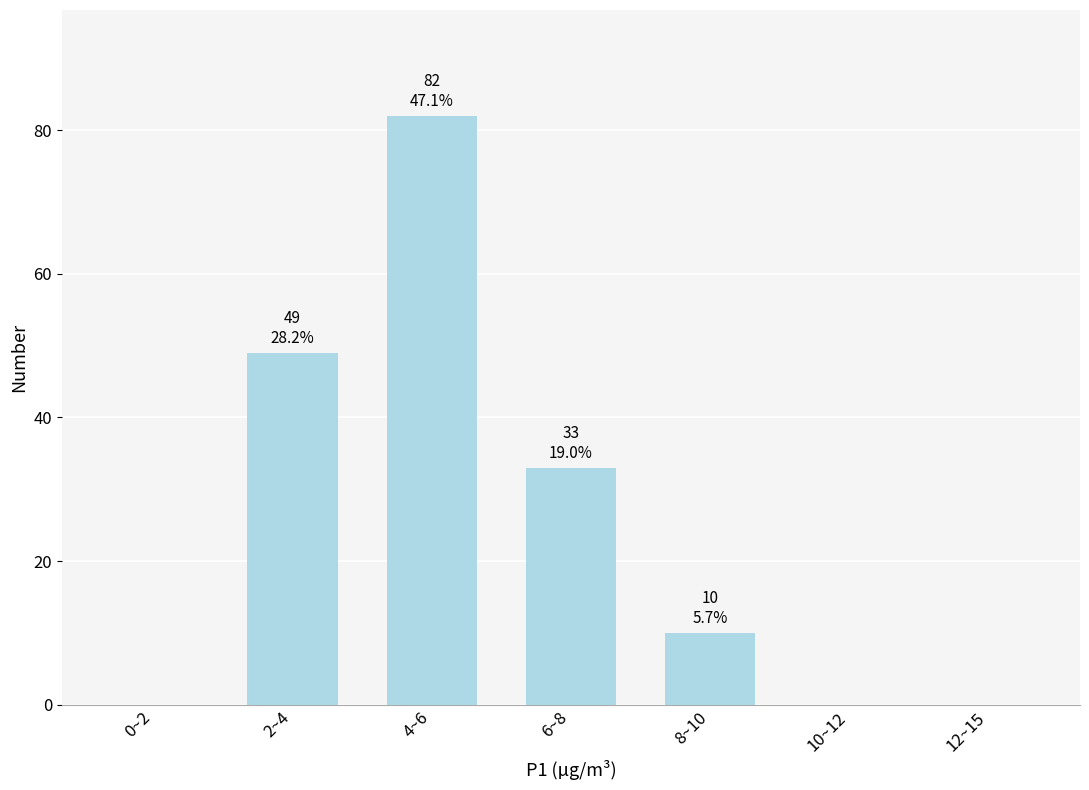

Reading left to right, what are all the values shown in this chart?

0~2=0	2~4=49	4~6=82	6~8=33	8~10=10	10~12=0	12~15=0